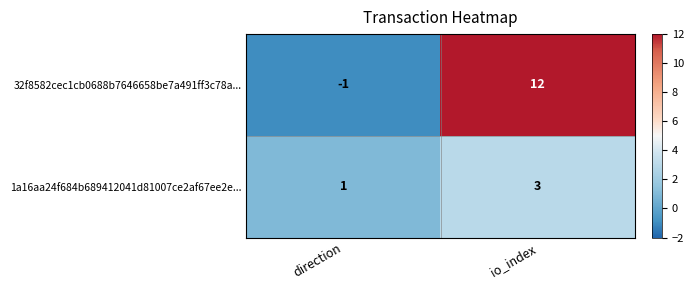

Which series has the largest total across all categories?

32f8582cec1cb0688b7646658be7a491ff3c78a...